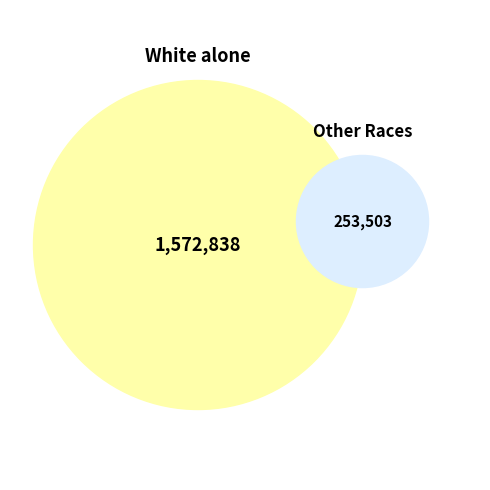

True or false: White alone accounts for 80% of the total.

False